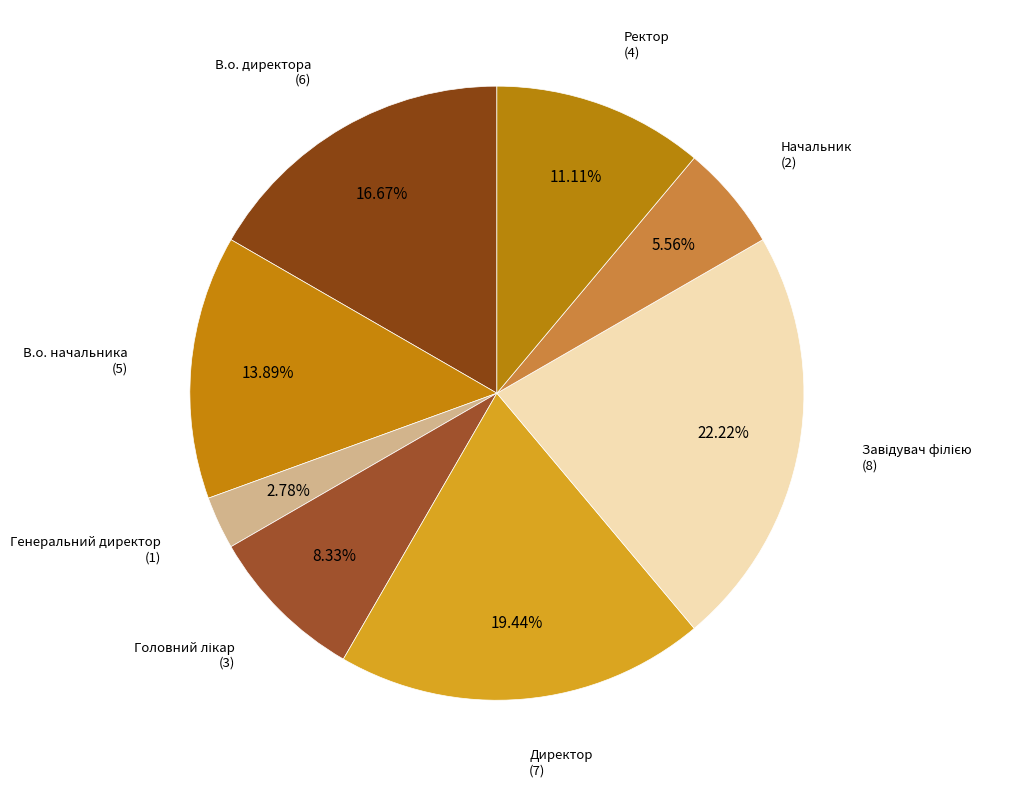

Which category has the smallest portion of the pie?

Генеральний директор